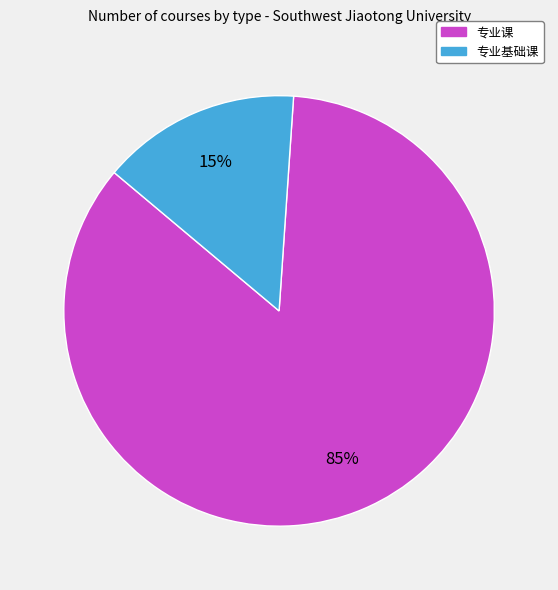

To the nearest percent, what is the average slice percentage?

50%